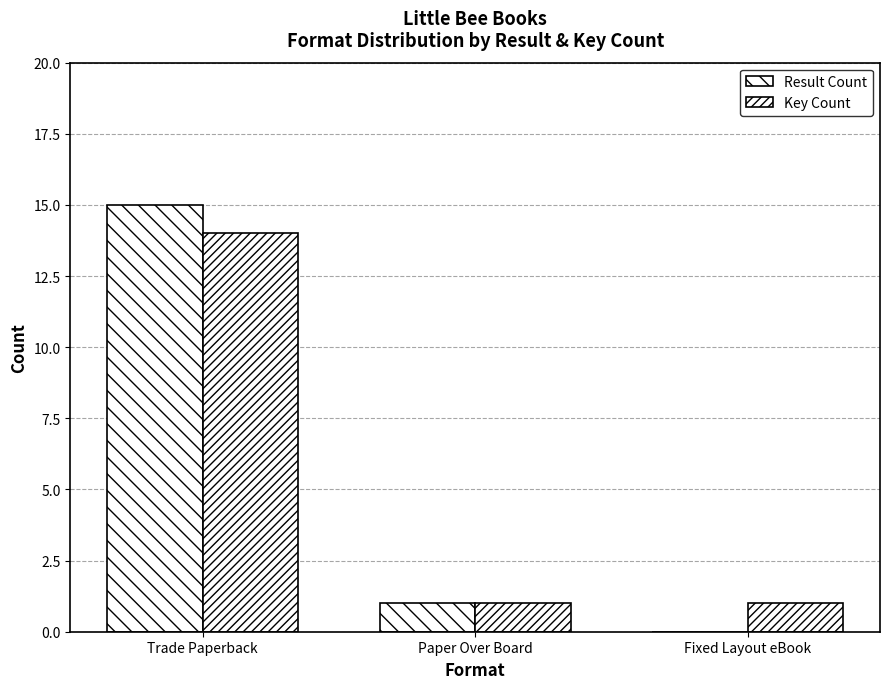

How many groups of bars are there?

3